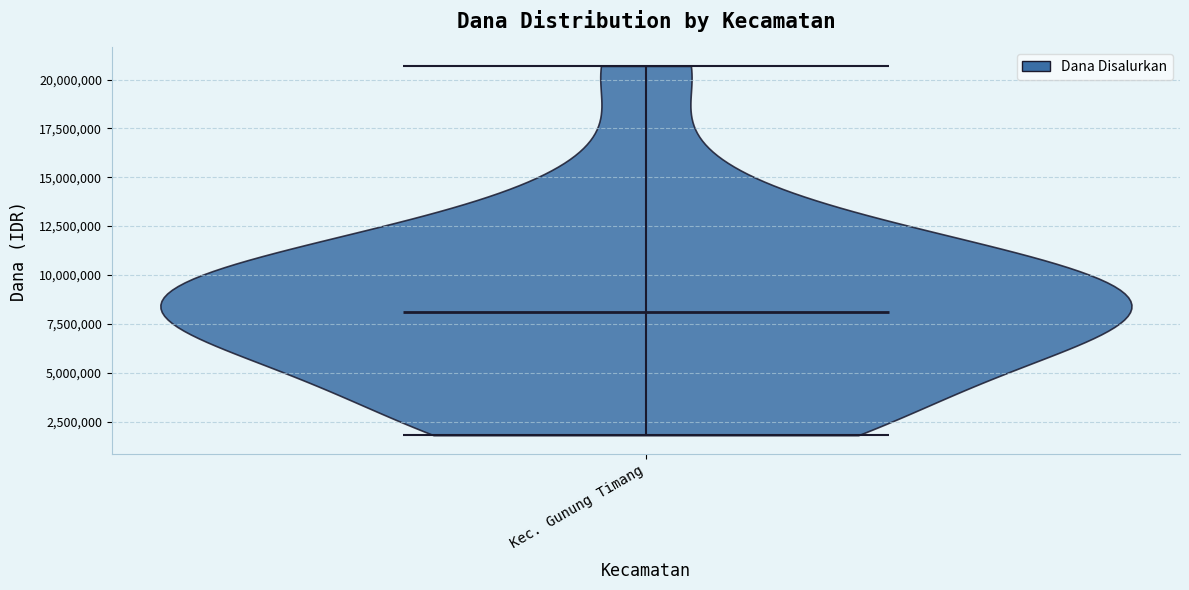

Read this violin plot against the y-axis: where its median line is, and the lowest and highest points the violin reaches. The values are not printed on the chart, so give them approximately, as read against the axis.

median line 8000000, lowest point 2000000, highest point 20500000